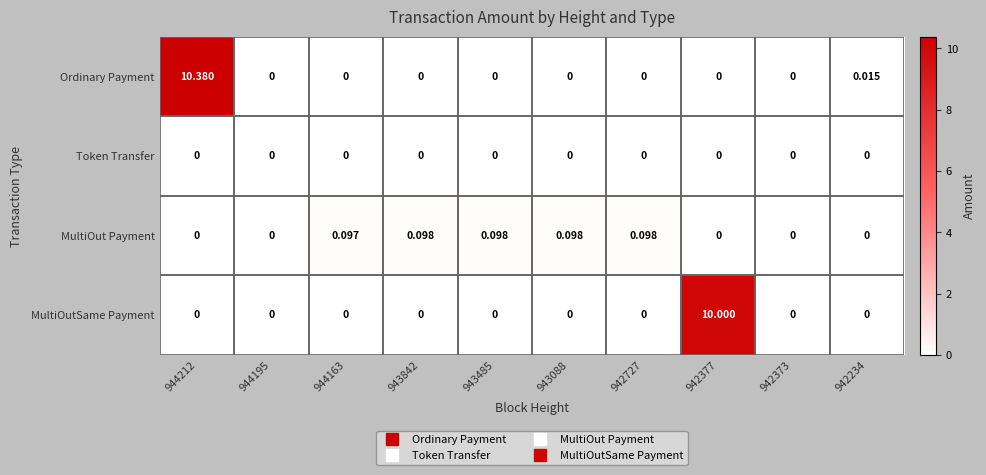

At which category is the sum across all series the highest?

944212